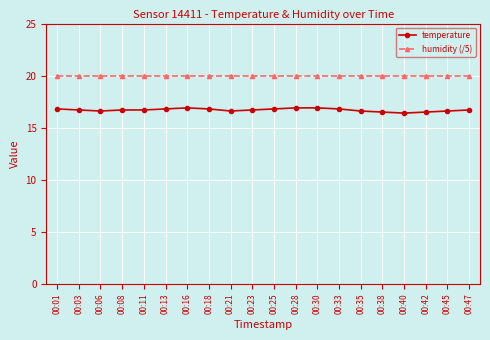

Which series has the largest total across all categories?

humidity (/5)